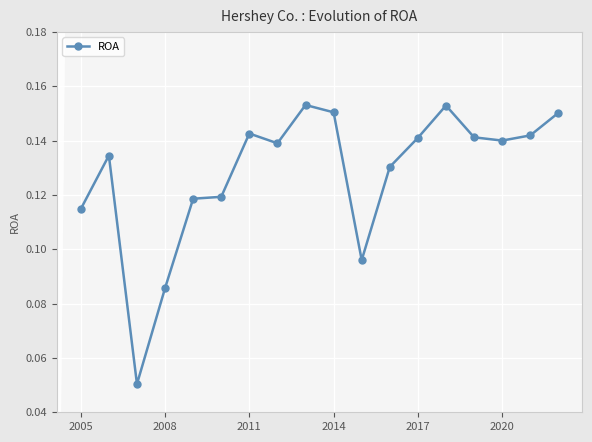

True or false: the data has more than 0 interior local peaks.

True